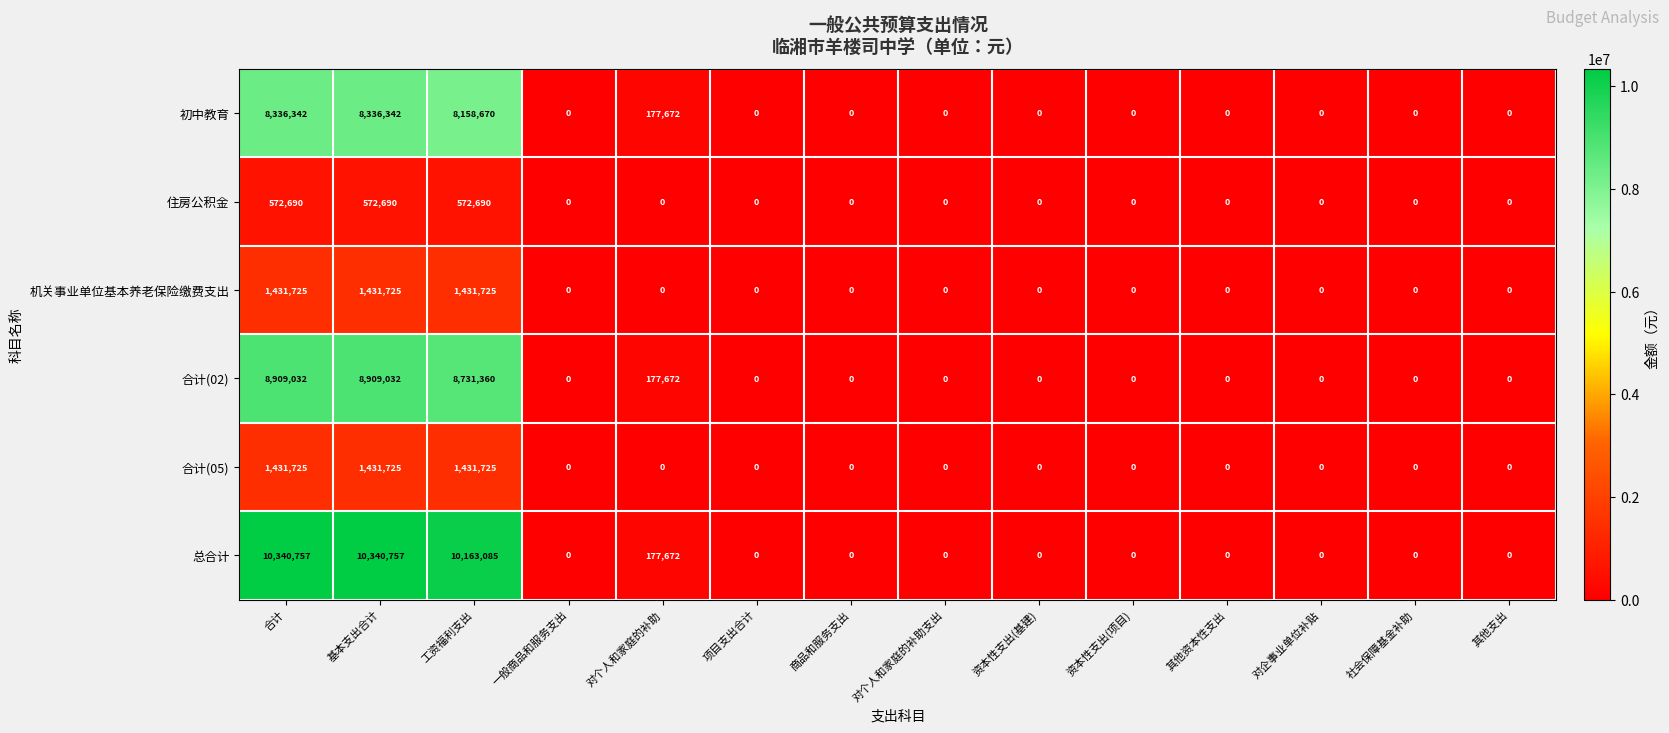

What is the greatest value displayed?

10340757